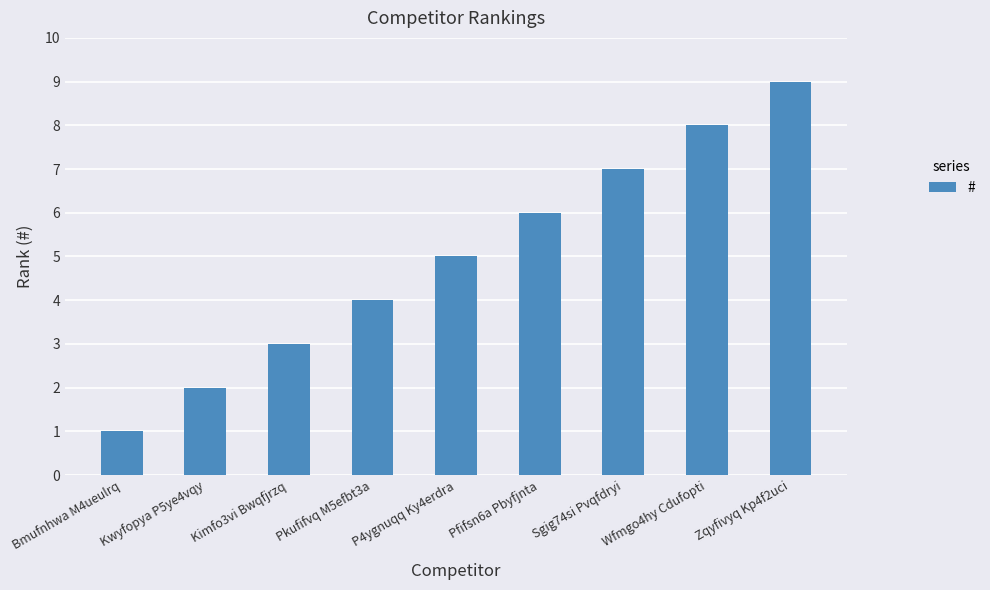

At which label is the value closest to 5?

P4ygnuqq Ky4erdra